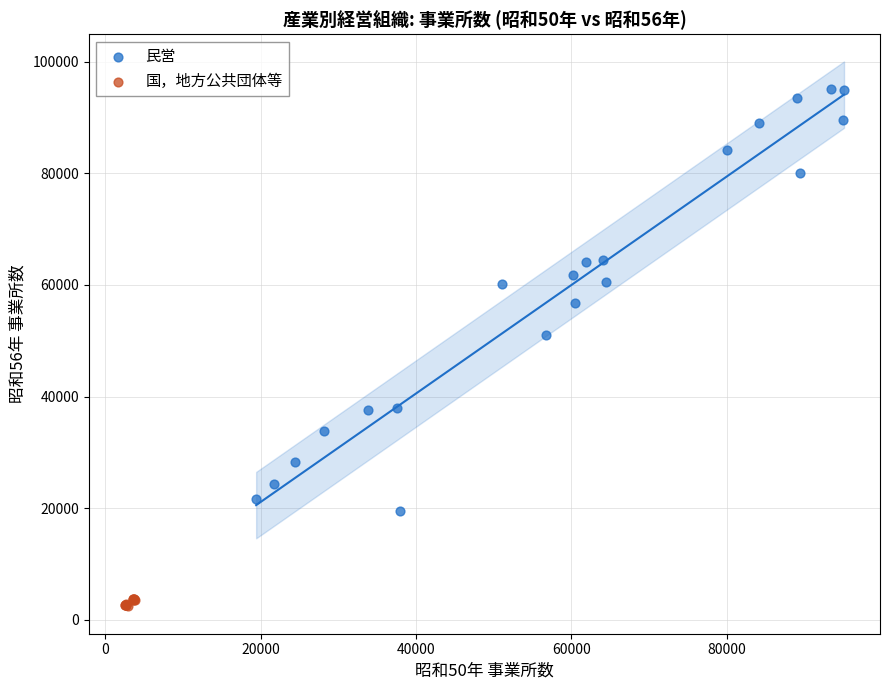

Which series reaches the maximum Y coordinate?

民営